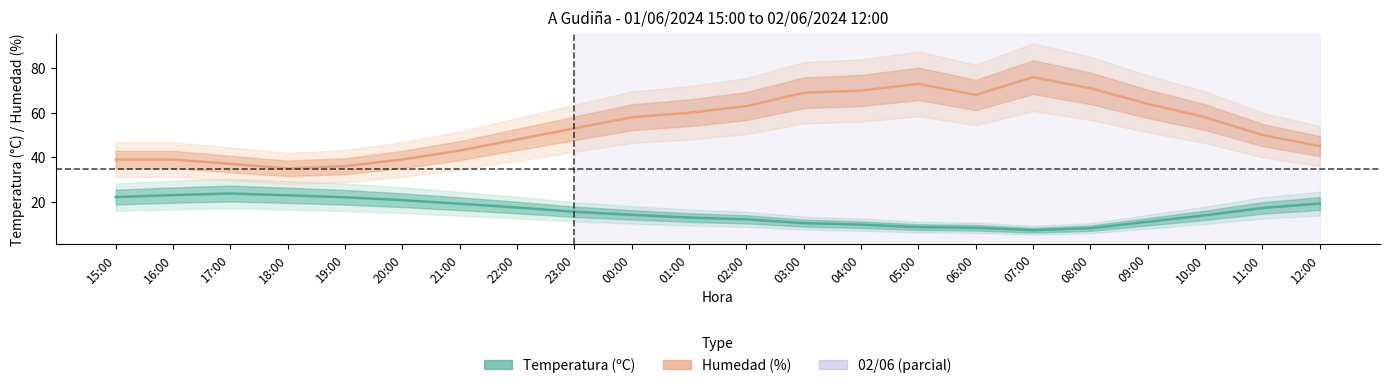

Reading left to right, extract all data points from this chart.

Temperatura (ºC): 22.1	23.0	23.7	22.9	22.0	20.7	19.1	17.4	15.5	14.1	12.9	12.1	10.4	9.7	8.6	8.3	7.2	8.1	11.0	13.9	17.2	19.2
Humedad (%): 39.0	39.0	37.0	35.0	36.0	39.0	43.0	48.0	53.0	58.0	60.0	63.0	69.0	70.0	73.0	68.0	76.0	71.0	64.0	58.0	50.0	45.0